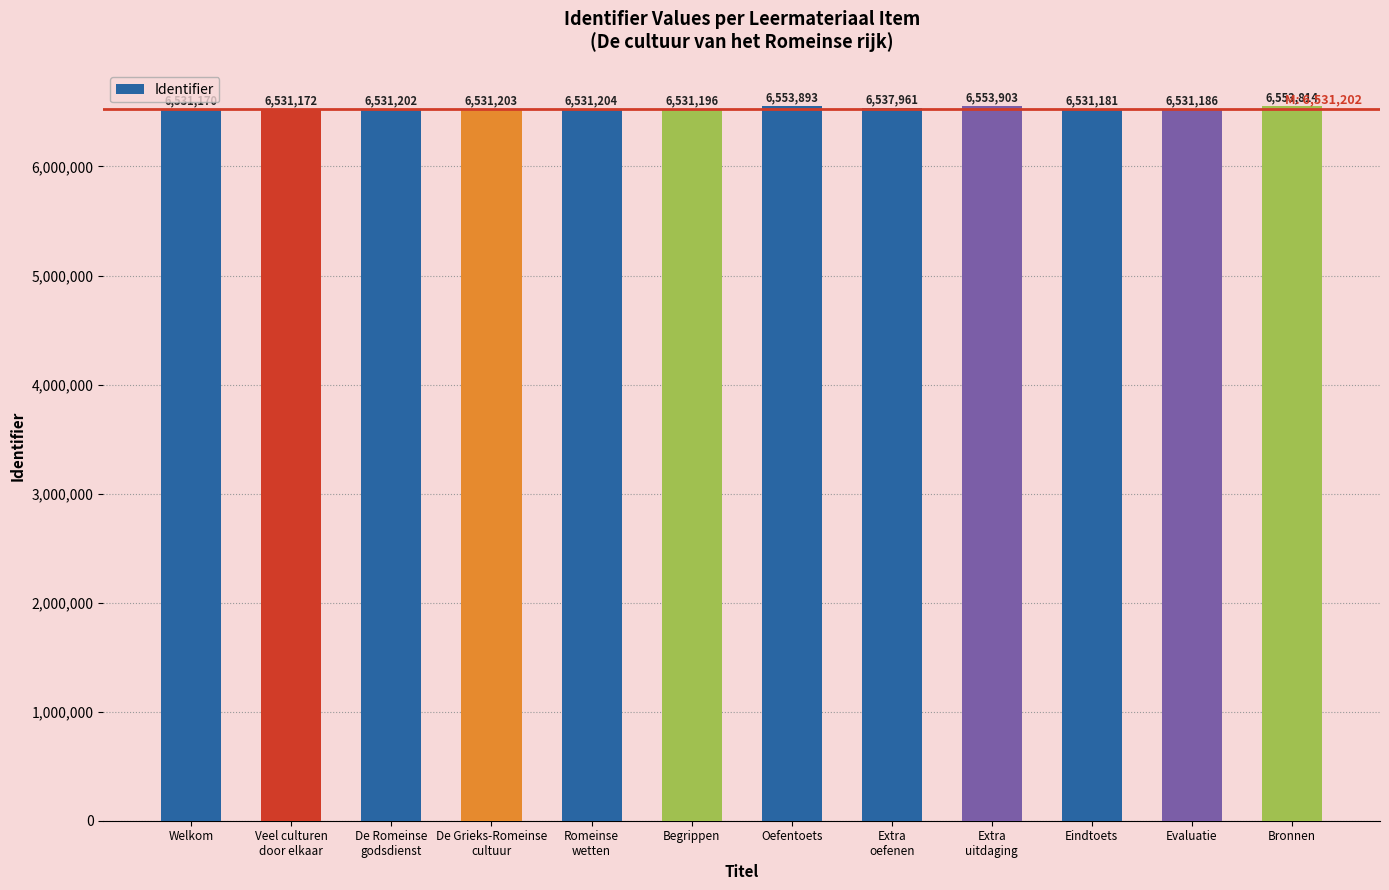

What is the change in value from Oefentoets to Evaluatie?

-22707